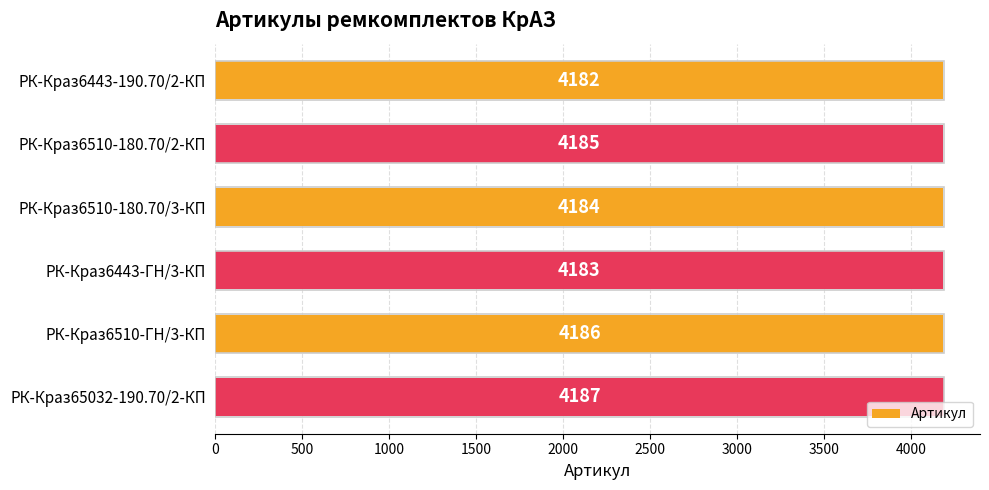

What is the difference between the maximum and minimum values?

5